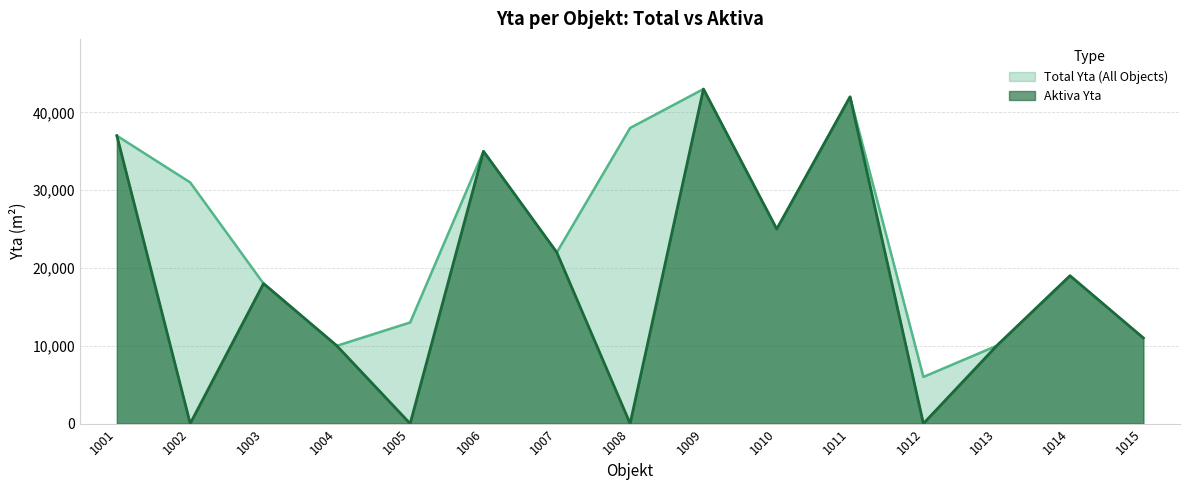

At which label does Total Yta (All Objects) reach its minimum?

1012